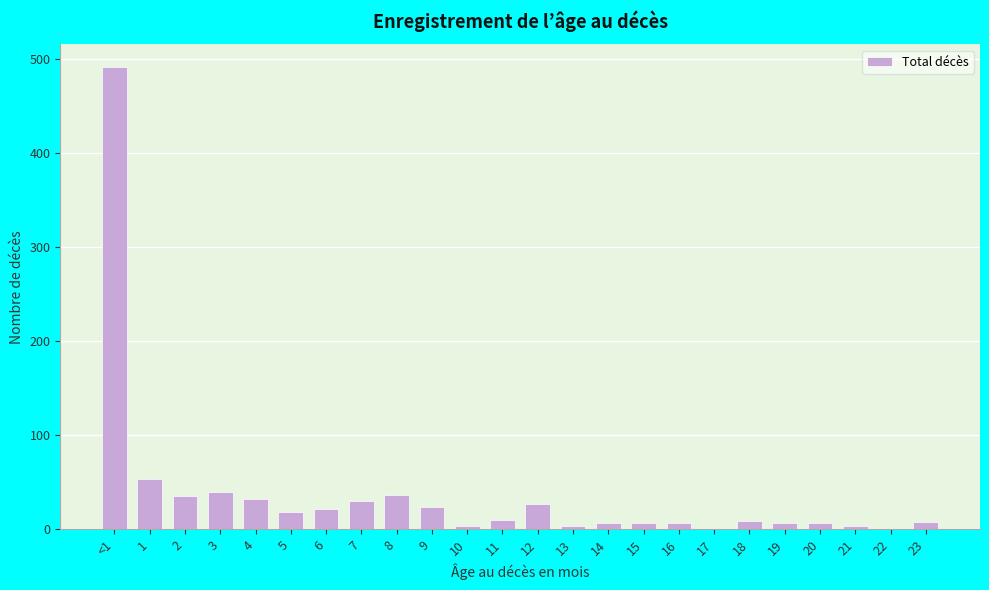

What is the greatest value displayed?

491